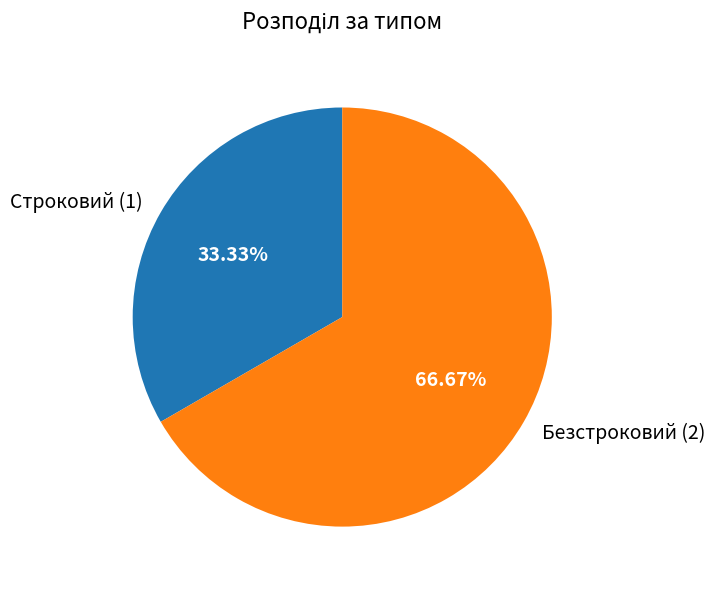

To the nearest percent, what percentage of the pie is Строковий?

33%